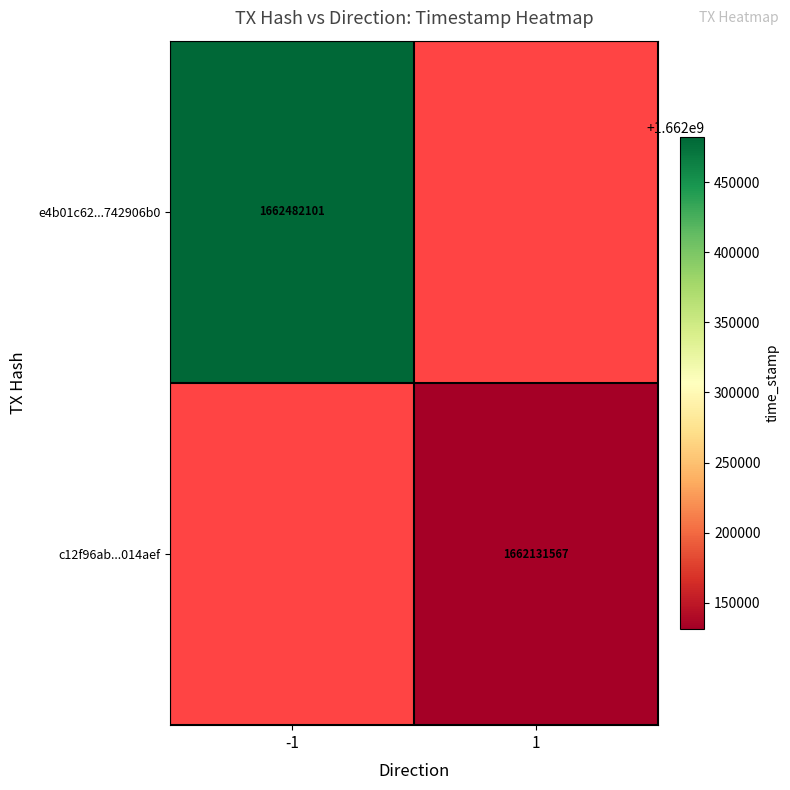

Is the value of e4b01c62...742906b0 at -1 greater than the value of c12f96ab...014aef at 1?

Yes